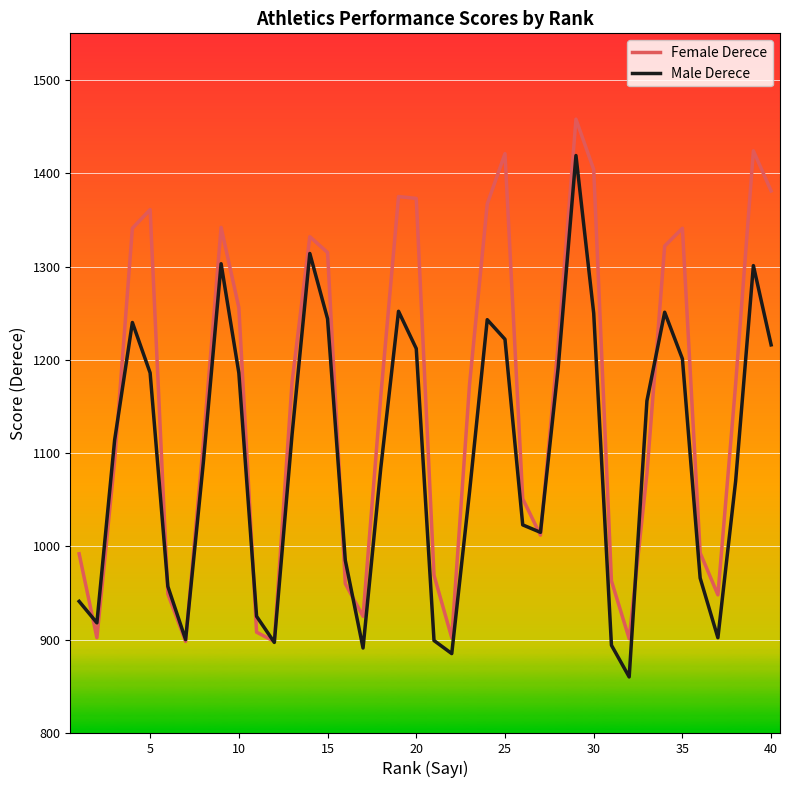

What is the maximum value for Female Derece?

1458